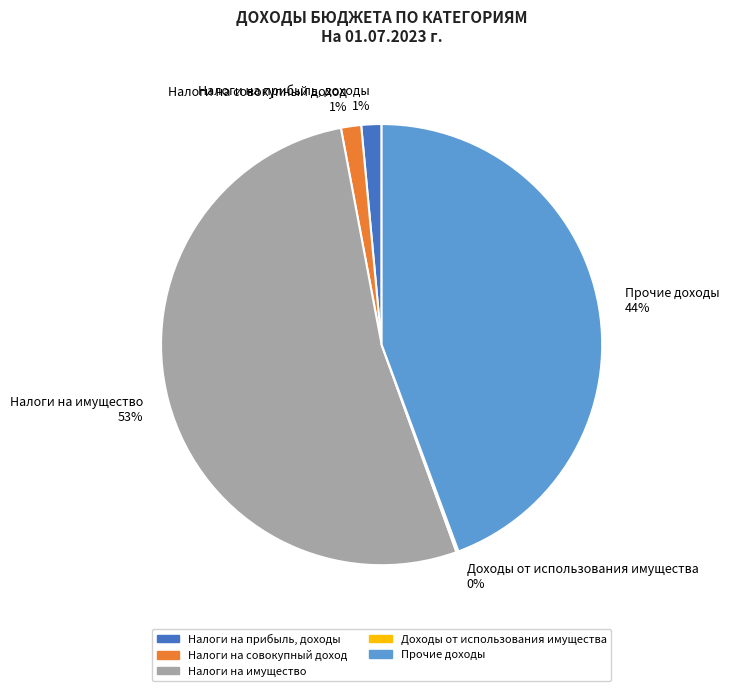

What is the largest slice in the pie chart?

Налоги на имущество